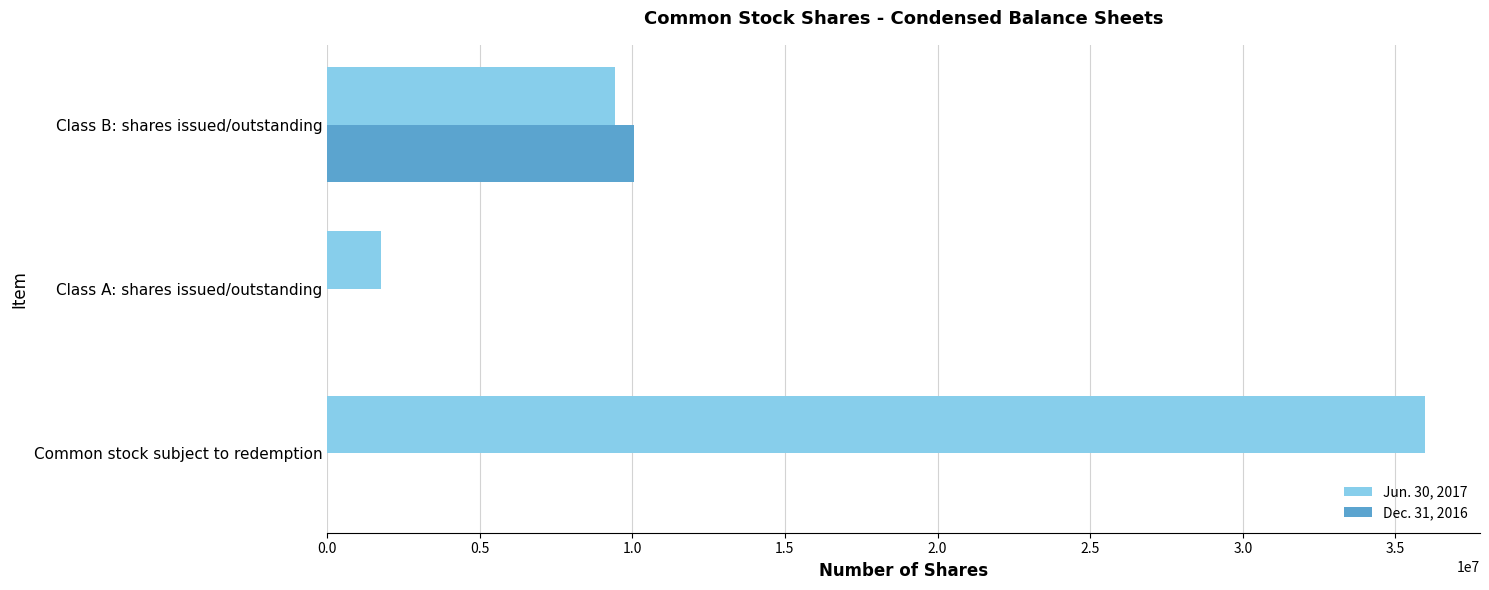

Where is Jun. 30, 2017 nearest to the value 18866056?

Class B: shares issued/outstanding